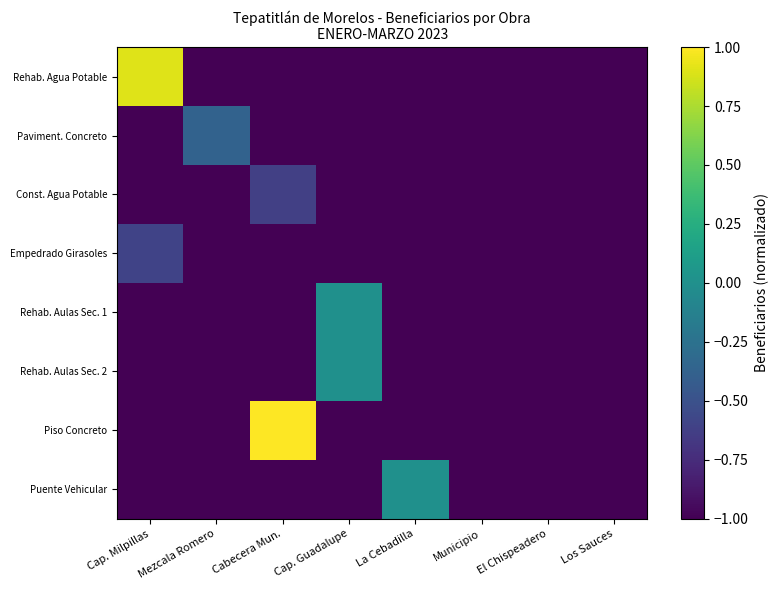

Which series has the largest total across all categories?

Piso Concreto